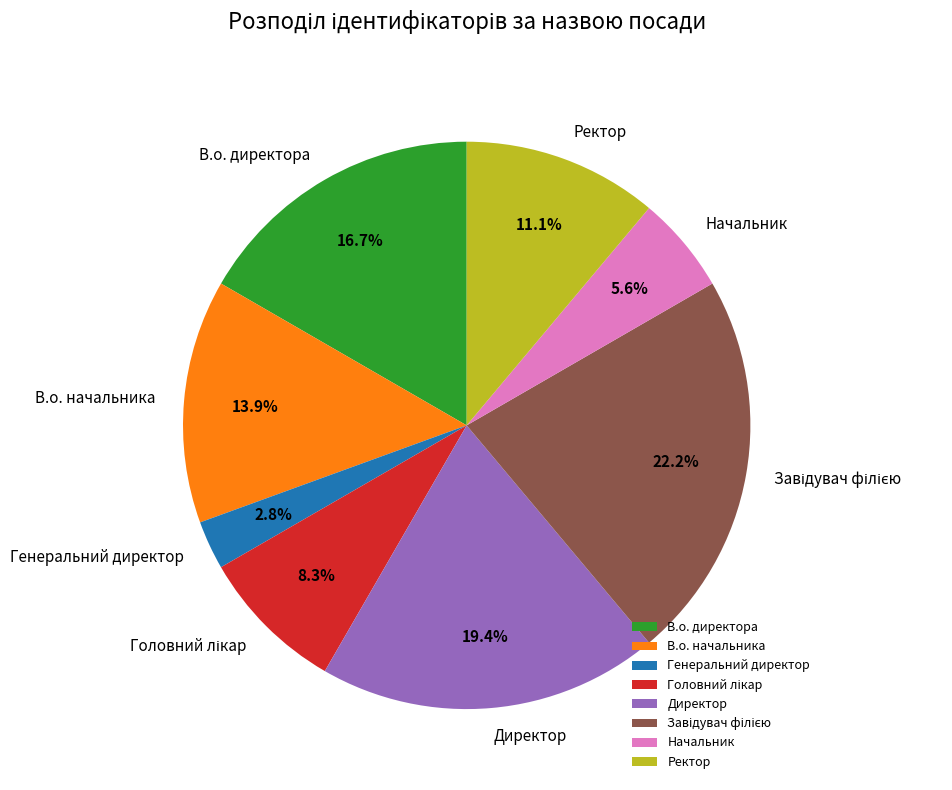

What portion of the pie excludes Начальник?

94.4%